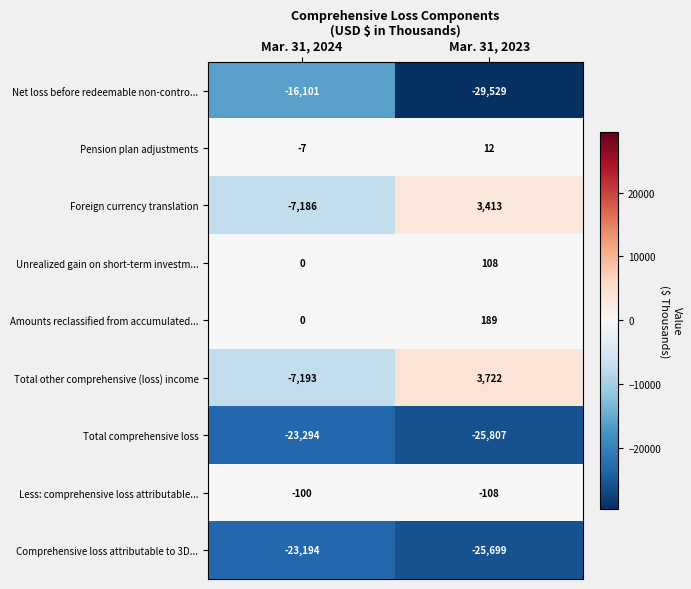

What is the maximum value shown in the chart?

3722